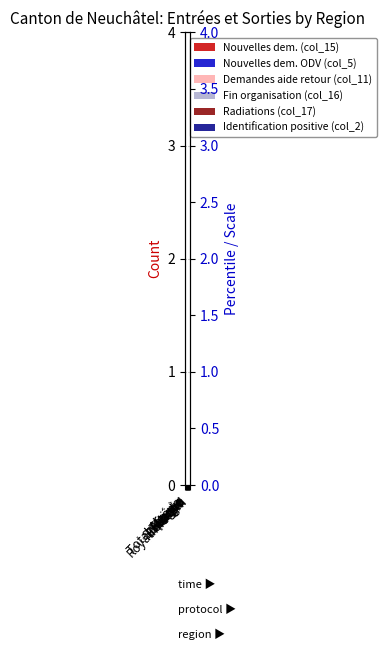

What is the spread (max minus min) of values at Total Afrique?

3